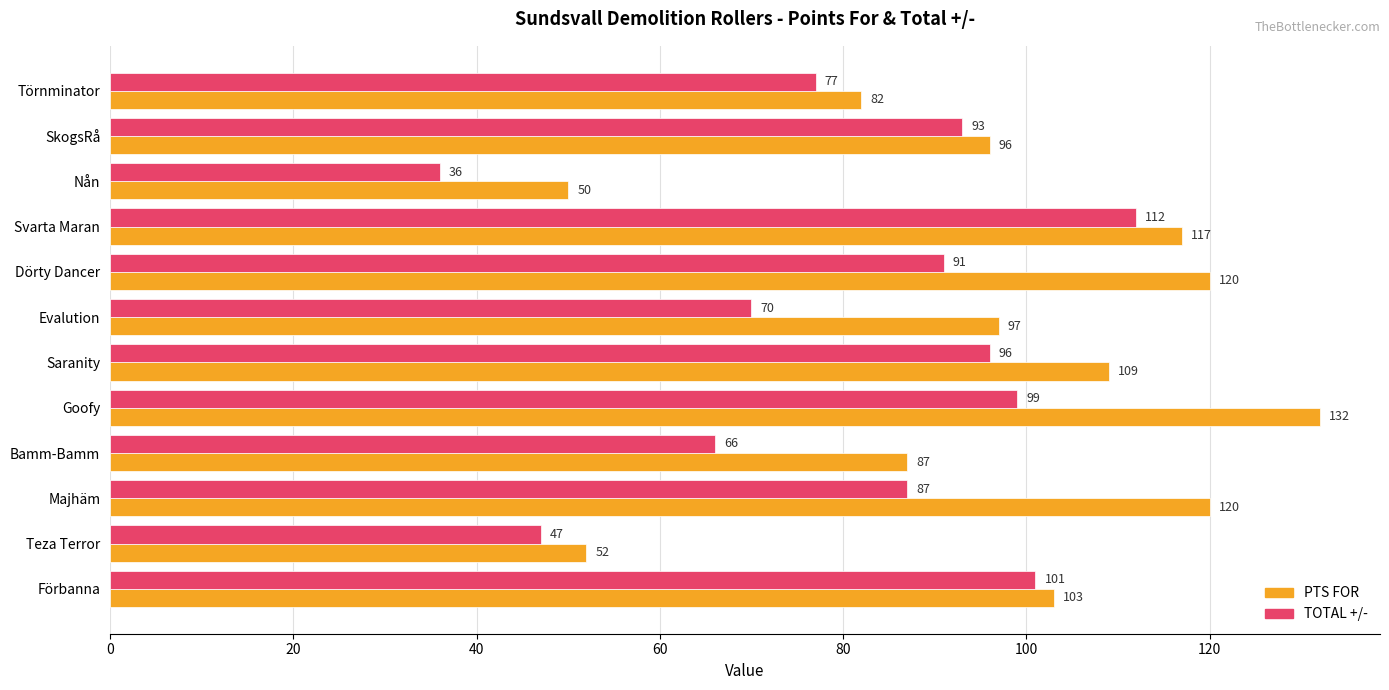

The PTS FOR series shows 20 at Törnminator. True or false?

False